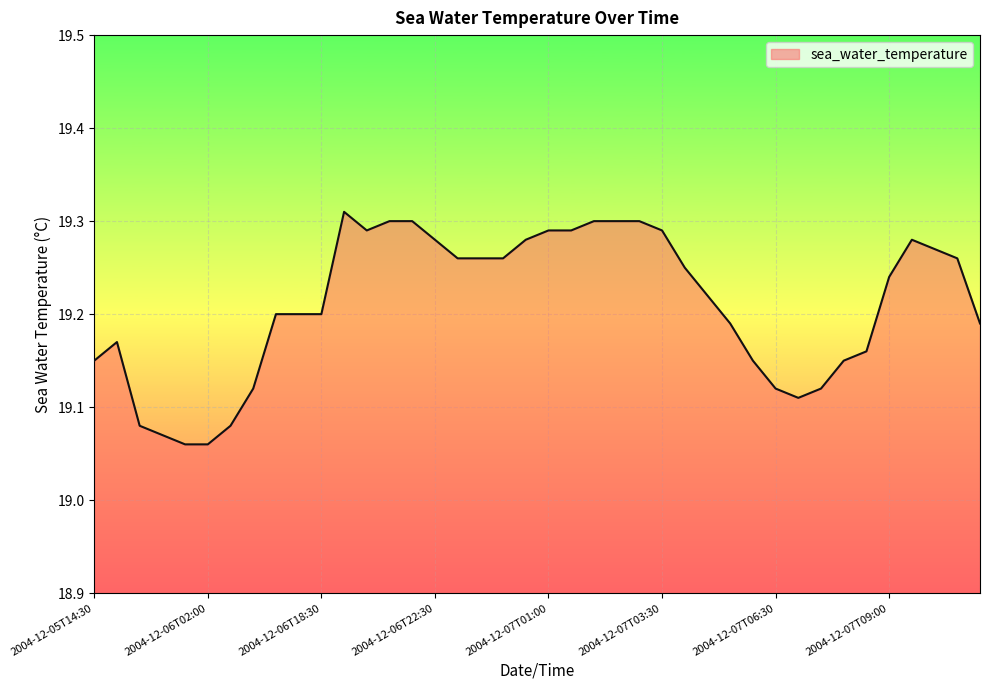

Where is the first local maximum?

2004-12-05T15:00